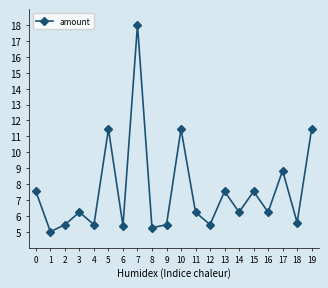

What is the greatest value displayed?

18.0